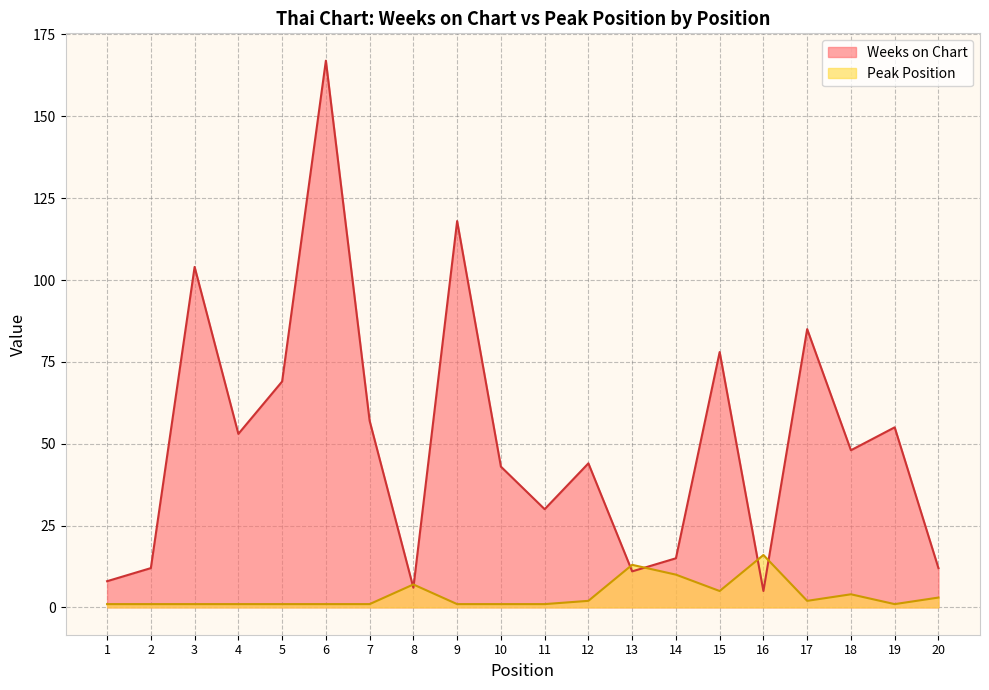

What is the approximate value of Weeks on Chart at 4, to the nearest 5?

55